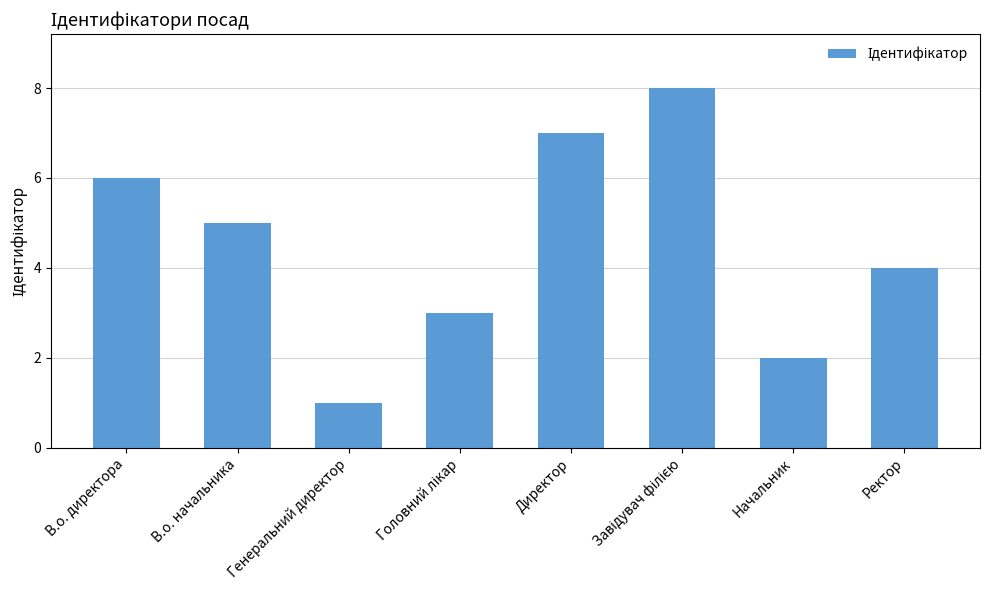

How many values are below 5?

4